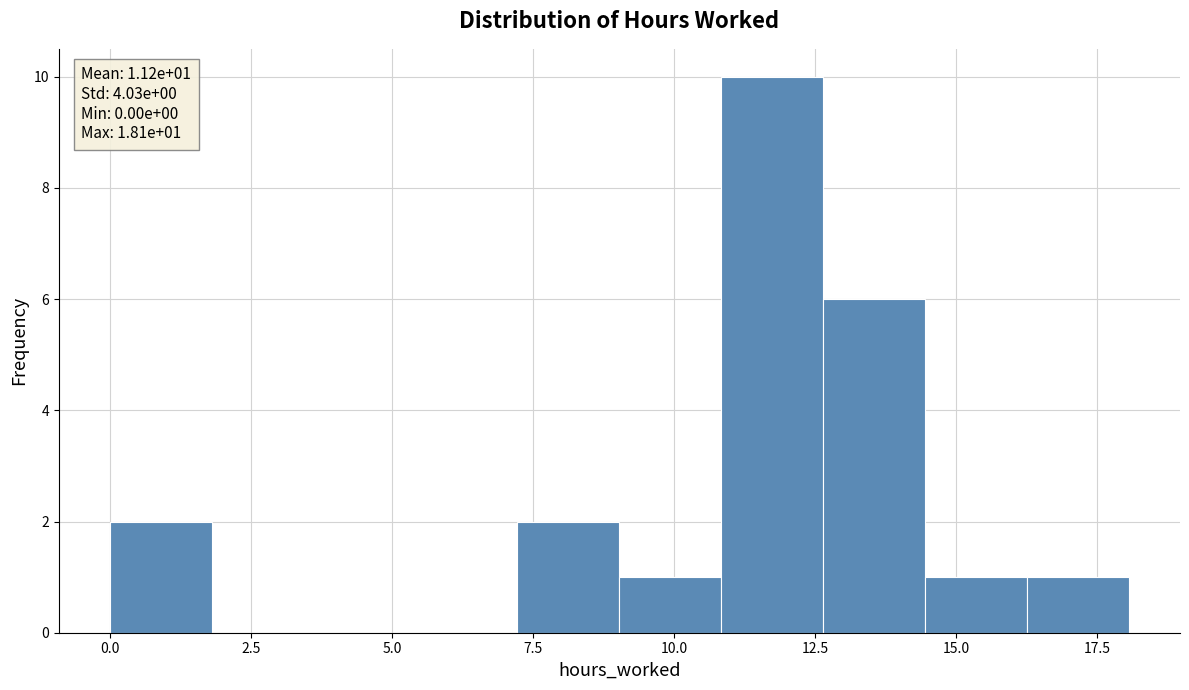

Read against the x-axis, roughly where is the centre of the tallest bar?

11.5